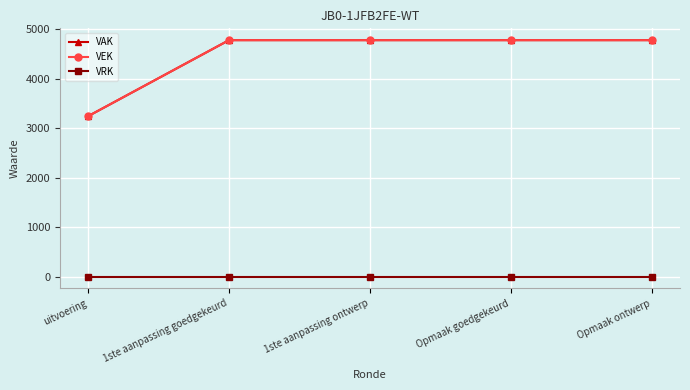

Does the chart have visible grid lines?

Yes